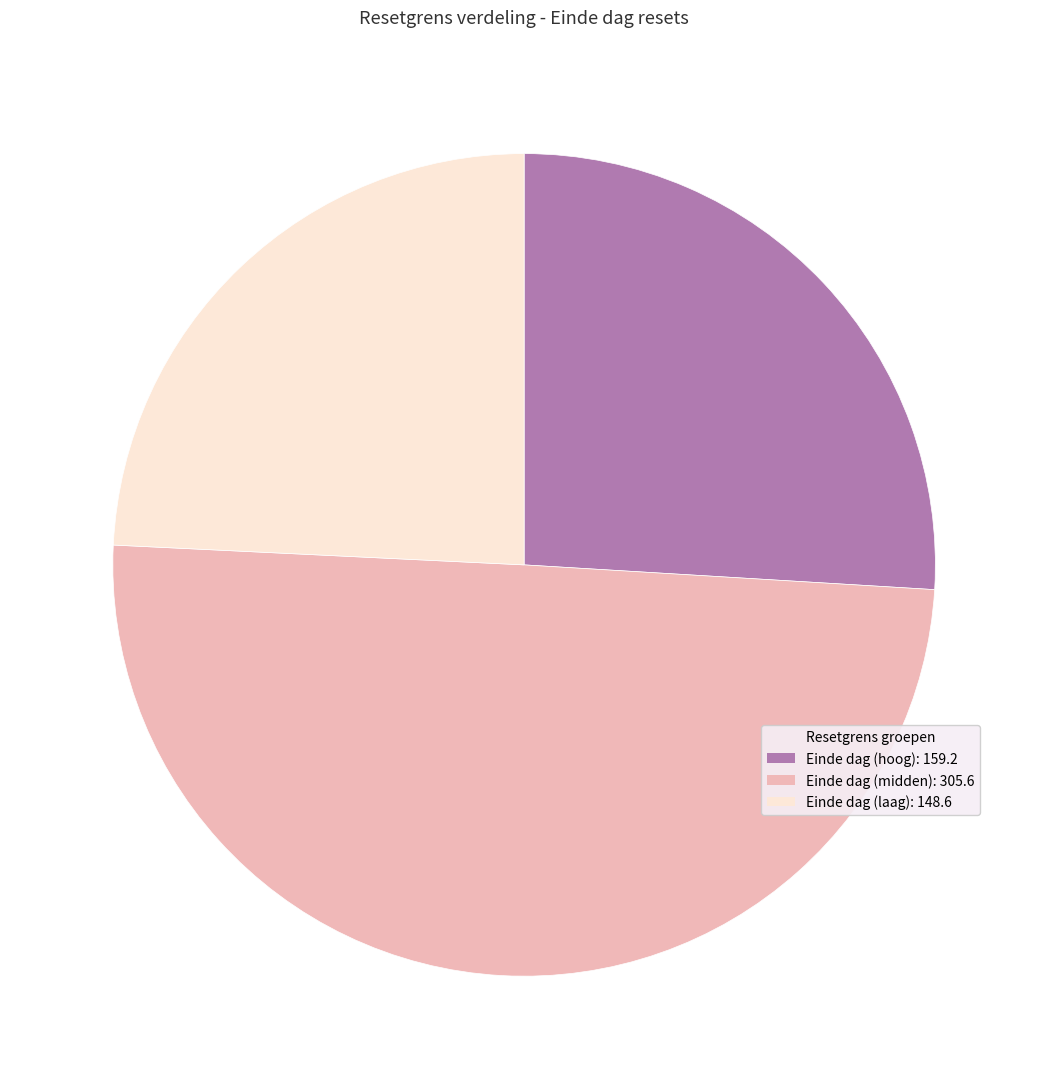

Is Einde dag (hoog): 159.2 the majority of the pie?

No